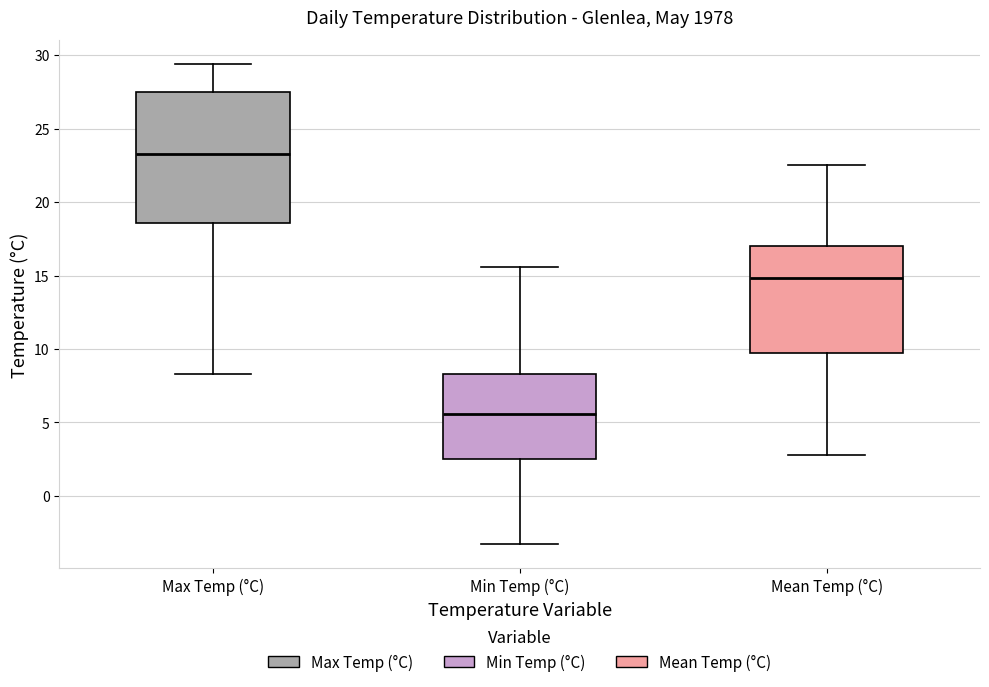

Comparing the boxes themselves (not the whiskers), which one is the tallest?

Max Temp (°C)